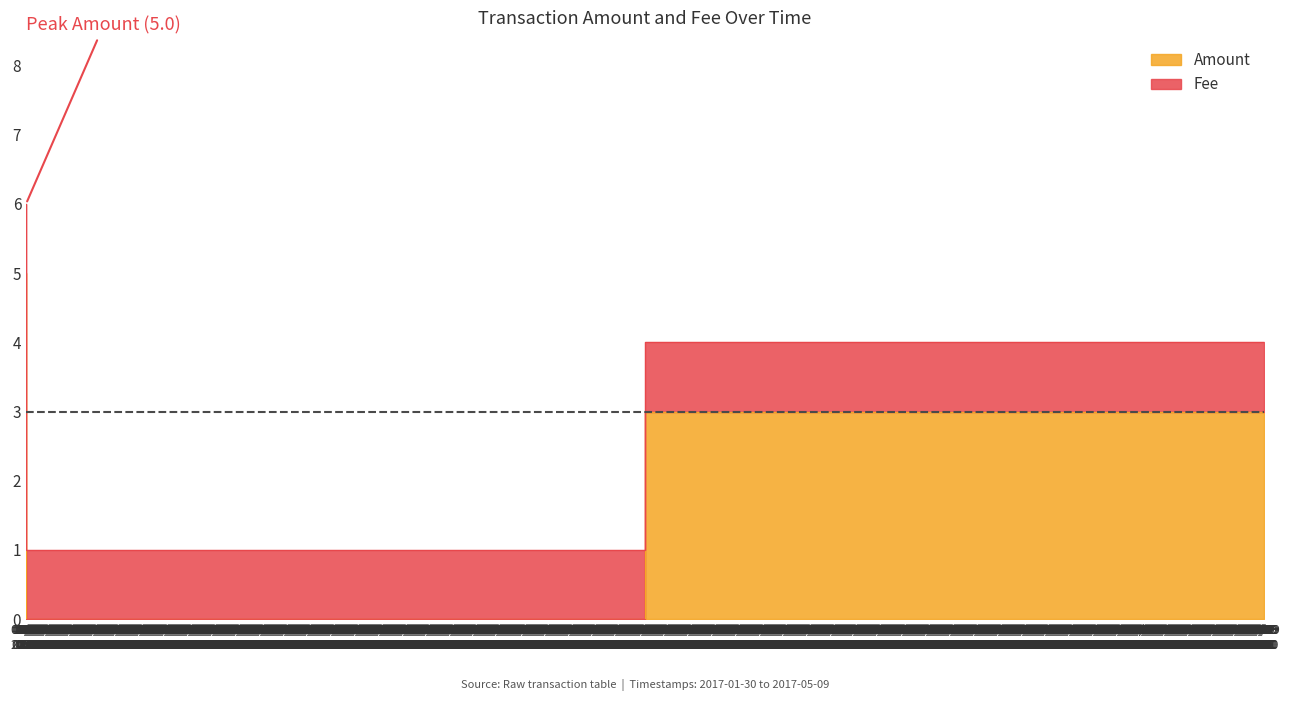

Count the values in the range 0 to 5.

3